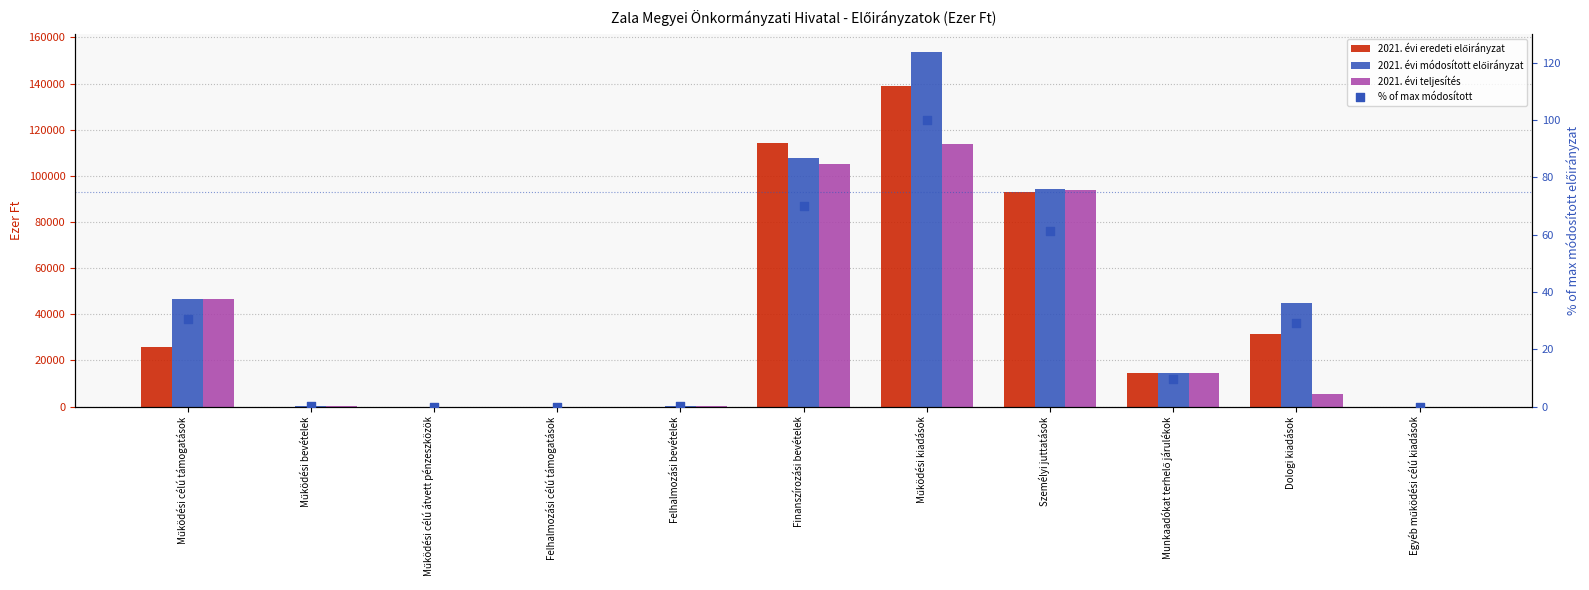

At which category is the sum across all series the highest?

Működési kiadások